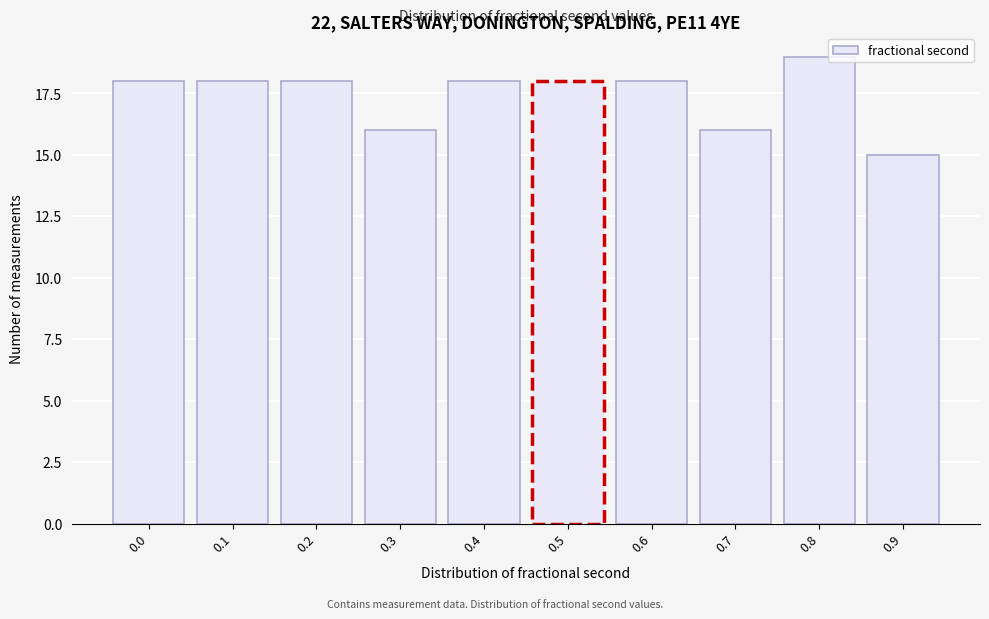

Reading left to right, what are all the values shown in this chart?

18	18	18	16	18	18	18	16	19	15